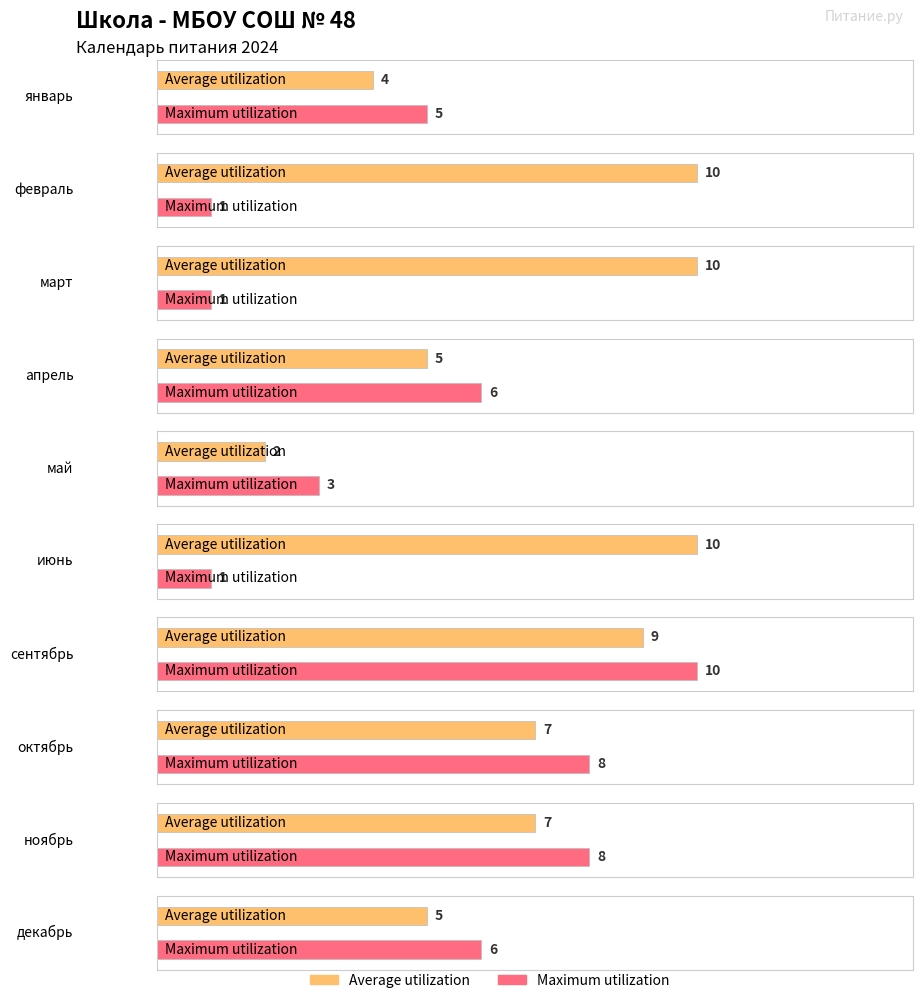

At which category is the sum across all series the highest?

сентябрь